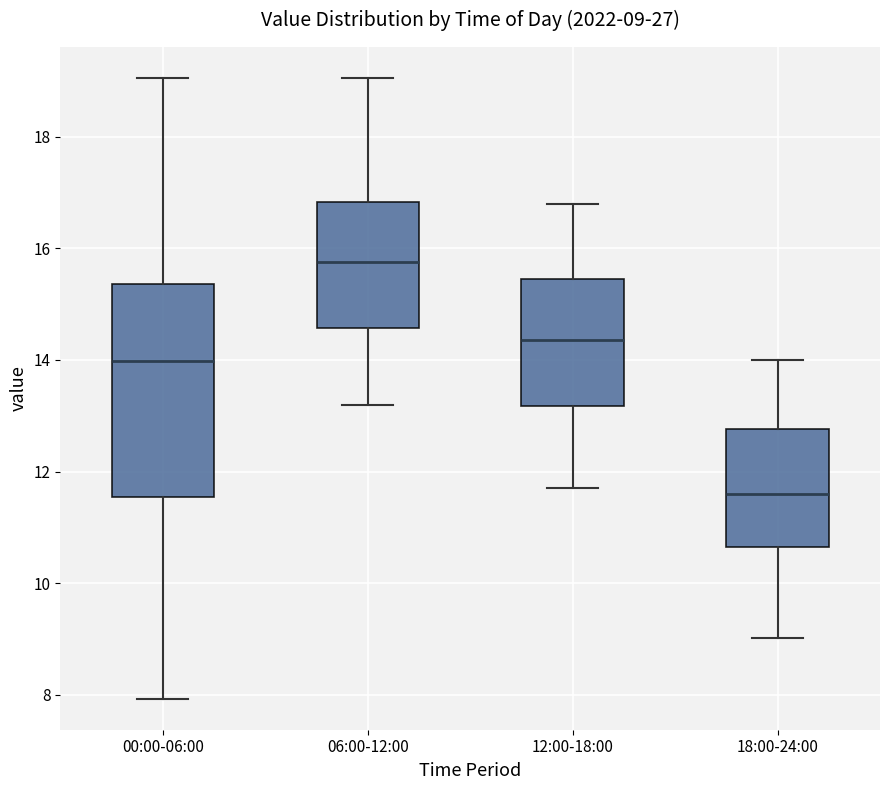

Which box has the highest median line?

06:00-12:00